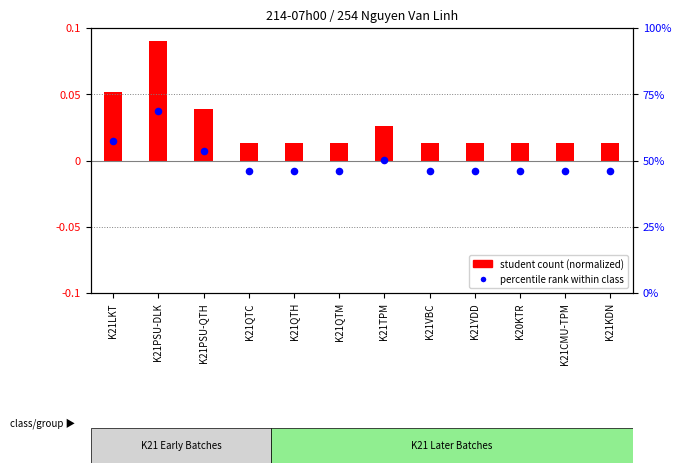

At which category is the sum across all series the highest?

K21PSU-DLK